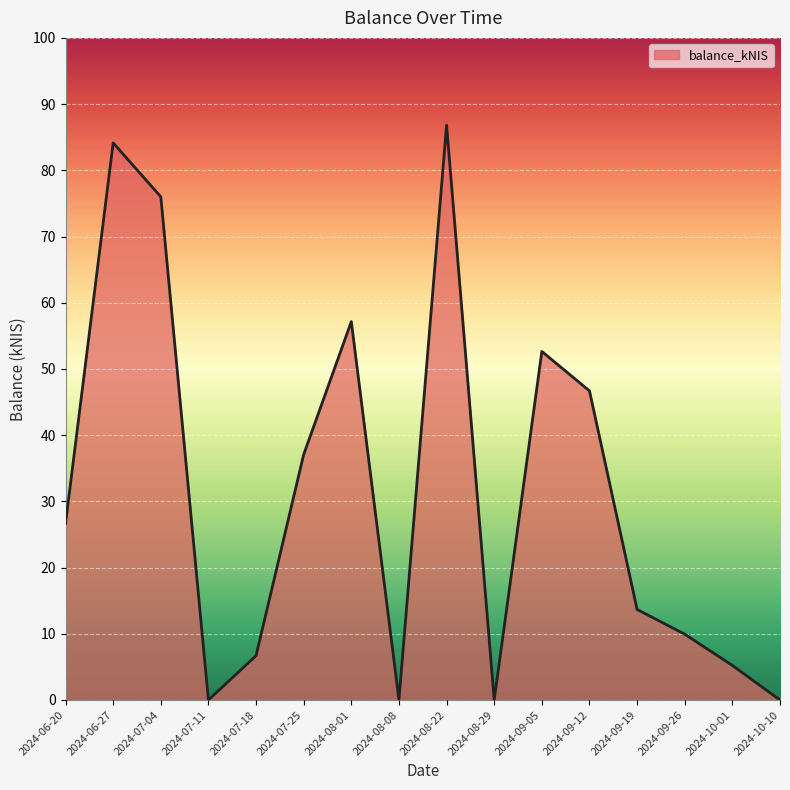

At which label is the value closest to 43?

2024-09-12